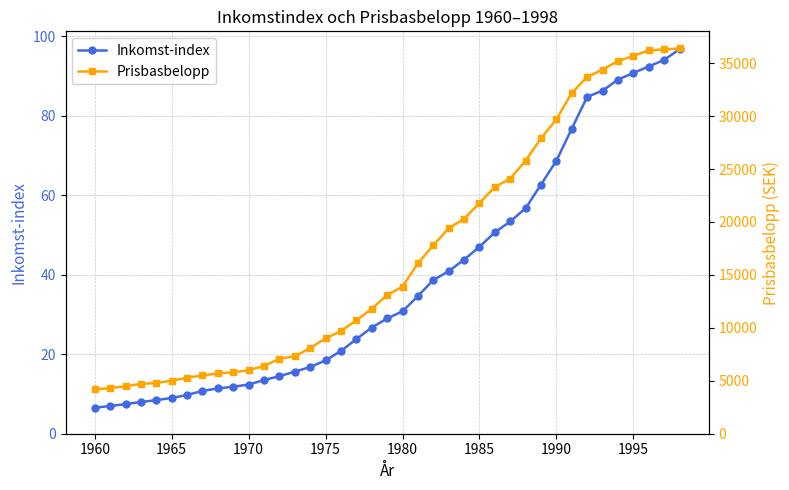

Reading left to right, extract all data points from this chart.

Inkomst-index: 6.5	7.0	7.5	8.0	8.4	9.0	9.8	10.8	11.4	11.8	12.4	13.5	14.5	15.6	16.8	18.4	20.8	23.8	26.7	29.0	30.8	34.6	38.7	40.9	43.8	47.0	50.7	53.4	56.8	62.7	68.7	76.8	84.8	86.3	89.1	90.8	92.4	94.1	96.8
Prisbasbelopp: 4200.0	4300.0	4500.0	4700.0	4800.0	5000.0	5300.0	5500.0	5700.0	5800.0	6000.0	6400.0	7100.0	7300.0	8100.0	9000.0	9700.0	10700.0	11800.0	13100.0	13900.0	16100.0	17800.0	19400.0	20300.0	21800.0	23300.0	24100.0	25800.0	27900.0	29700.0	32200.0	33700.0	34400.0	35200.0	35700.0	36200.0	36300.0	36400.0